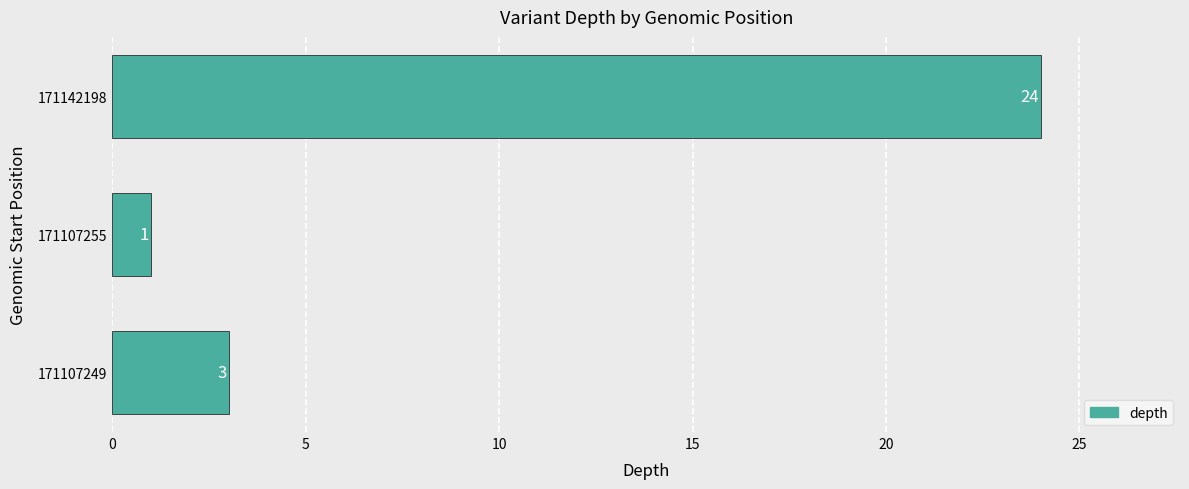

Does the chart contain any negative values?

No